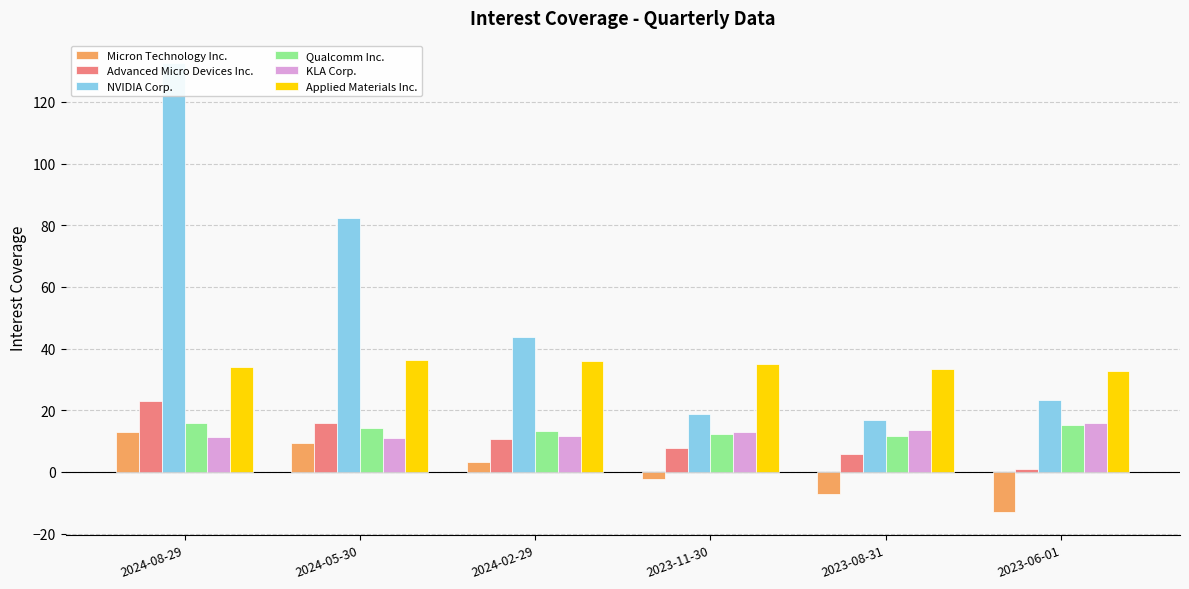

Which has a higher value, 2024-05-30 or 2023-11-30?

2024-05-30